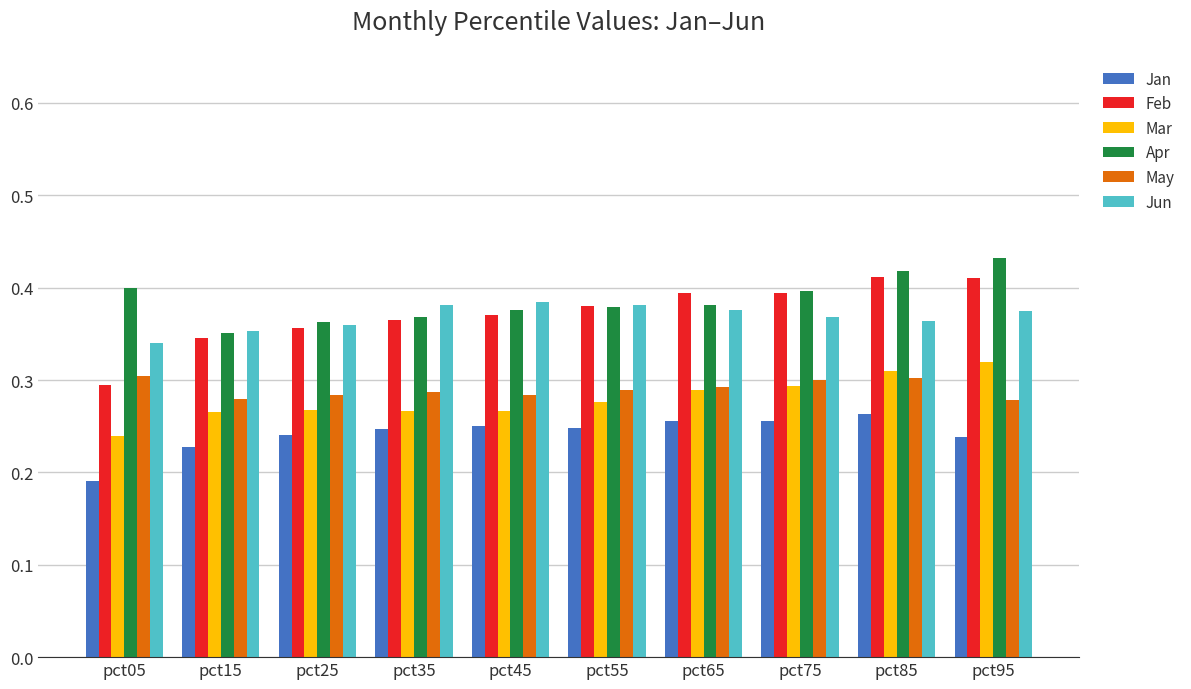

What is the difference between the highest and lowest values at pct75?

0.1